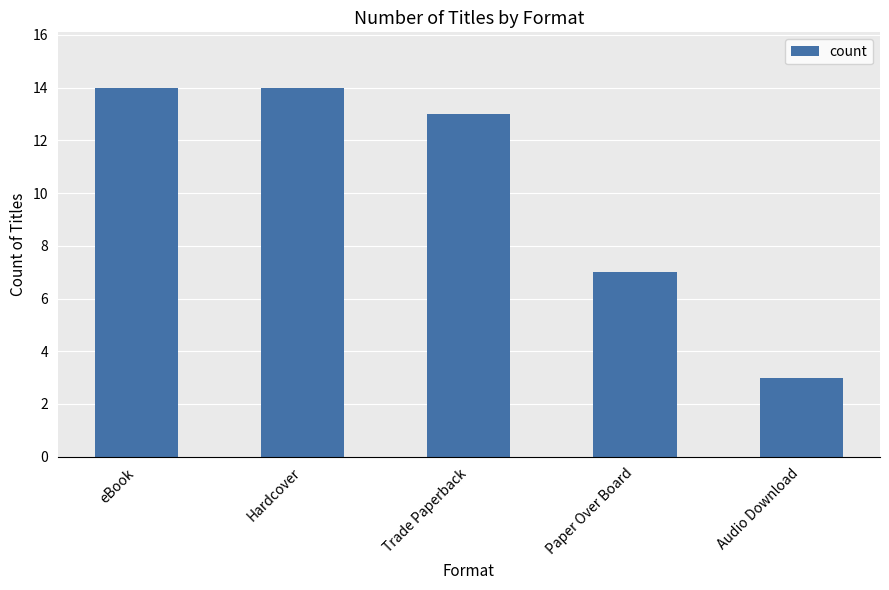

What is the label of the 1st bar from the left?

eBook